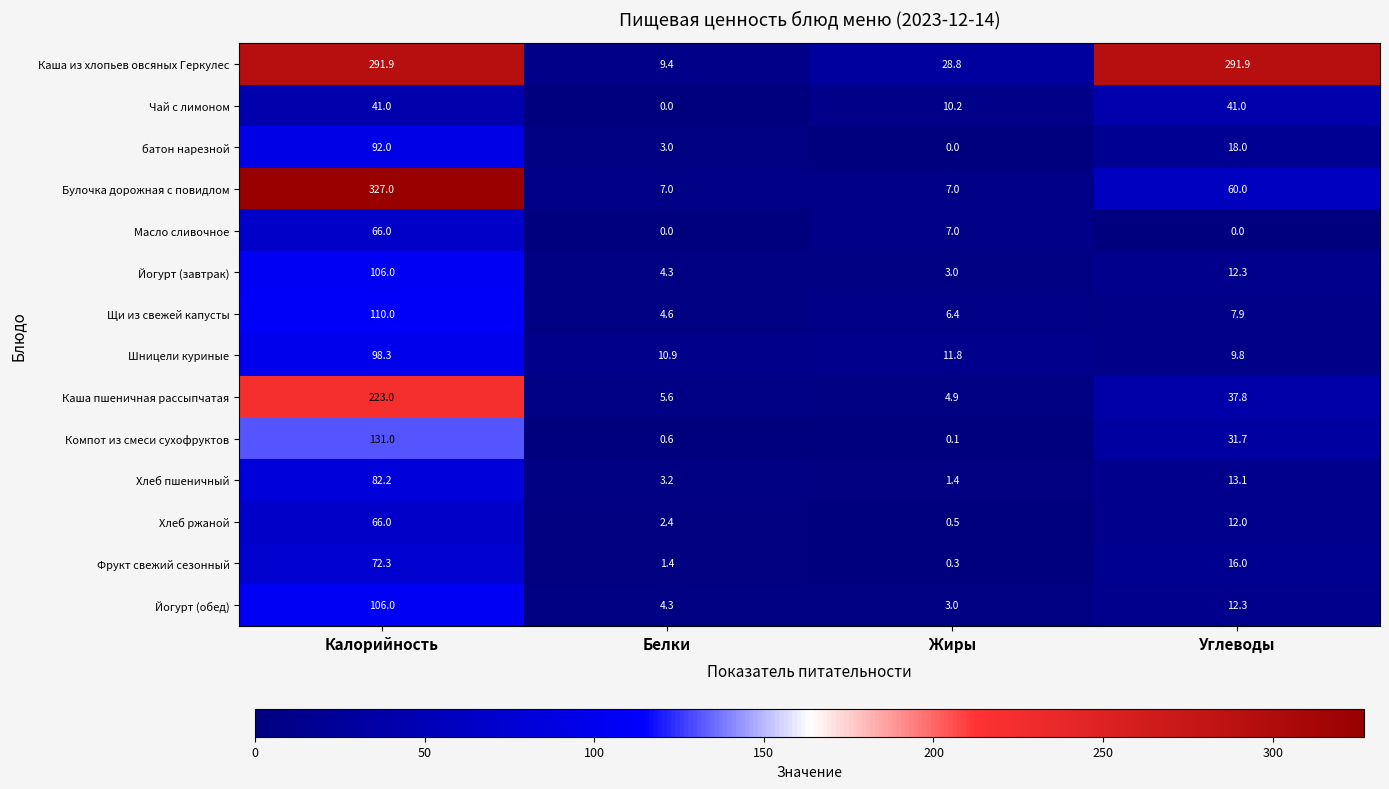

Is the value of Компот из смеси сухофруктов at Калорийность greater than the value of Йогурт (завтрак) at Белки?

Yes